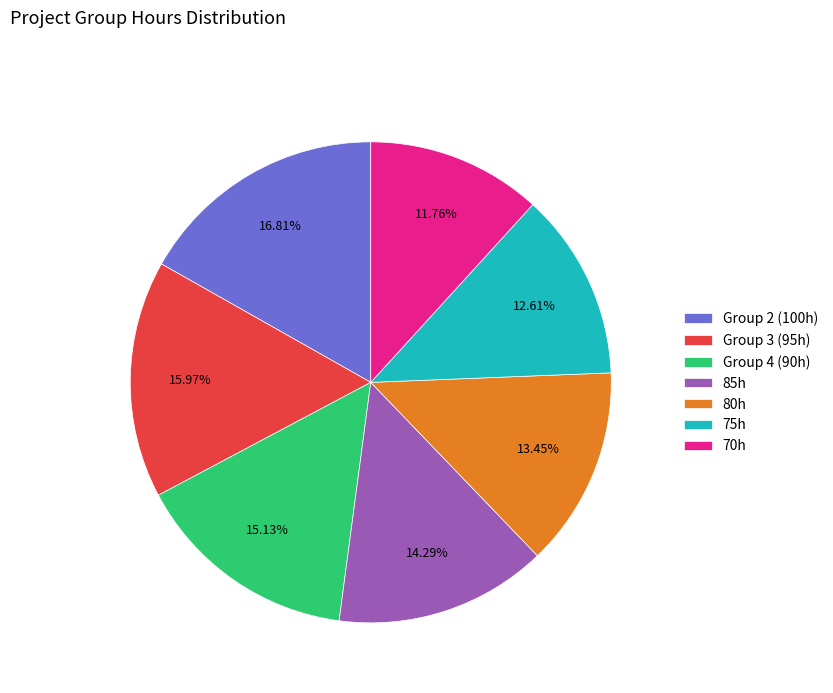

Rank the categories by value from lowest to highest.

70h, 75h, 80h, 85h, Group 4 (90h), Group 3 (95h), Group 2 (100h)